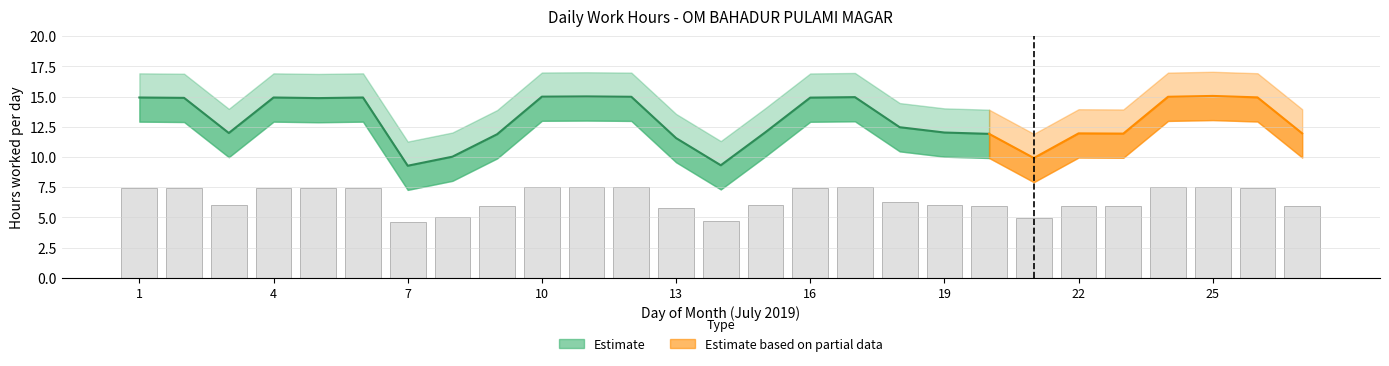

Reading right to left, list all the values displayed in this chart.

Low: 11.9	14.9	15.1	15.0	11.9	11.9	9.9	11.9	12.0	12.5	14.9	14.9	12.1	9.3	11.6	15.0	15.0	15.0	11.9	10.0	9.3	14.9	14.9	14.9	12.0	14.9	14.9
Low_upper: 13.9	16.9	17.1	17.0	13.9	13.9	11.9	13.9	14.0	14.5	16.9	16.9	14.1	11.3	13.6	17.0	17.0	17.0	13.9	12.0	11.3	16.9	16.9	16.9	14.0	16.9	16.9
Low_lower: 9.9	12.9	13.1	13.0	9.9	9.9	7.9	9.9	10.0	10.5	12.9	12.9	10.1	7.3	9.6	13.0	13.0	13.0	9.9	8.0	7.3	12.9	12.9	12.9	10.0	12.9	12.9